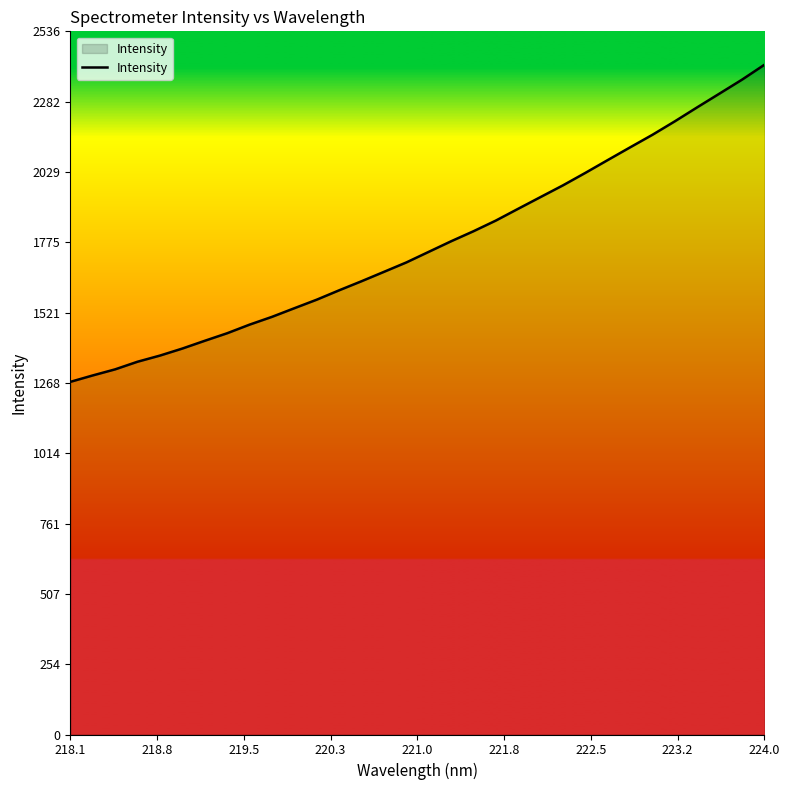

What is the difference between the maximum and minimum values?

1143.4